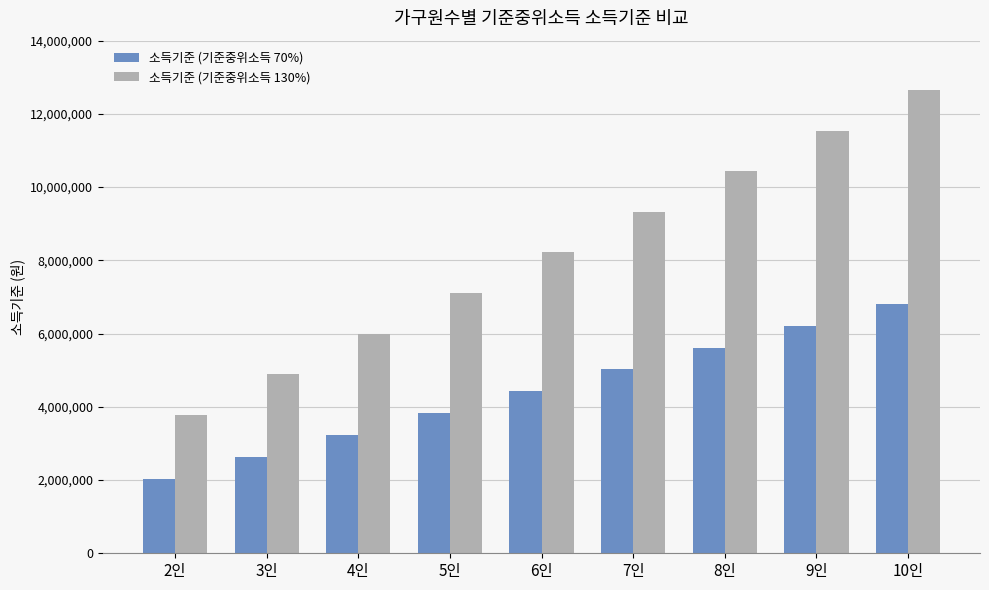

The value of 소득기준 (기준중위소득 130%) at 5인 is 7107000. True or false?

True